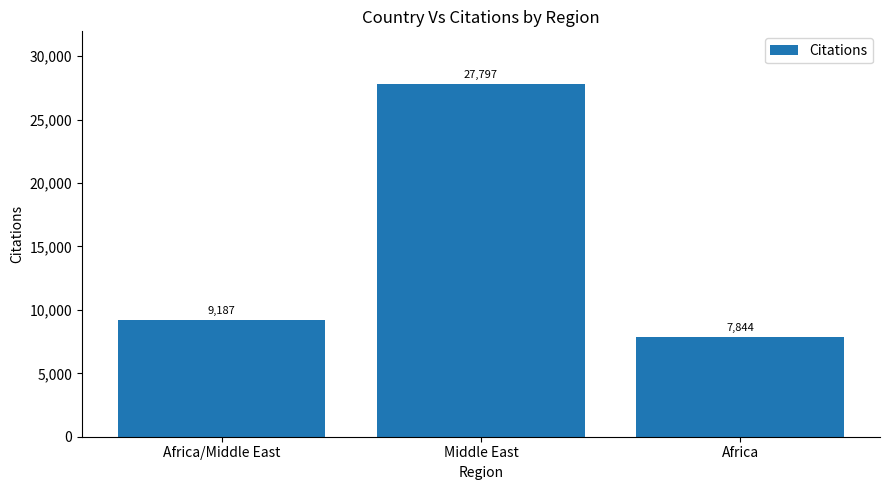

What is the change in value from Middle East to Africa?

-19953